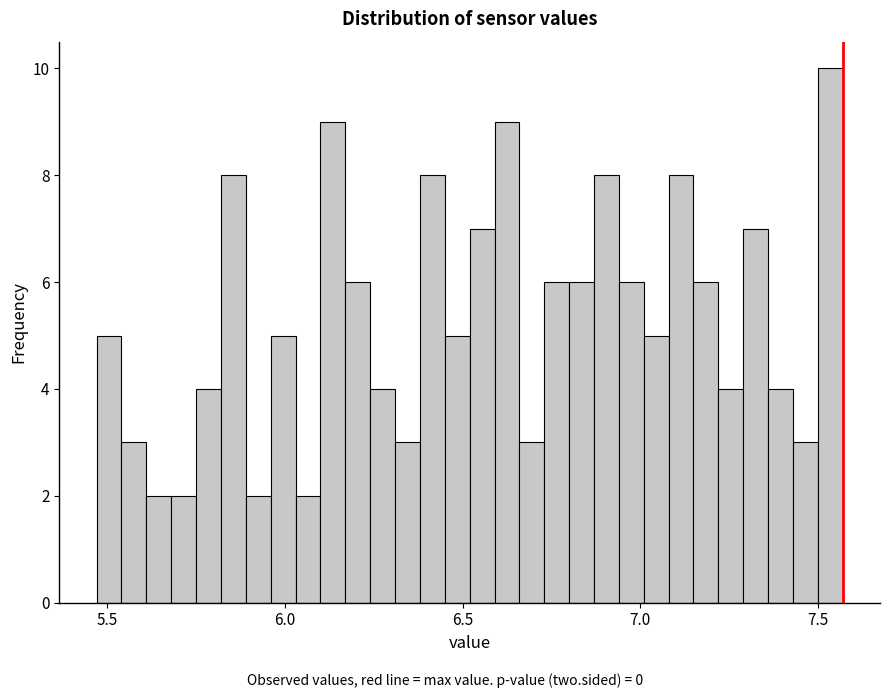

Read against the x-axis, roughly where is the centre of the tallest bar?

7.55